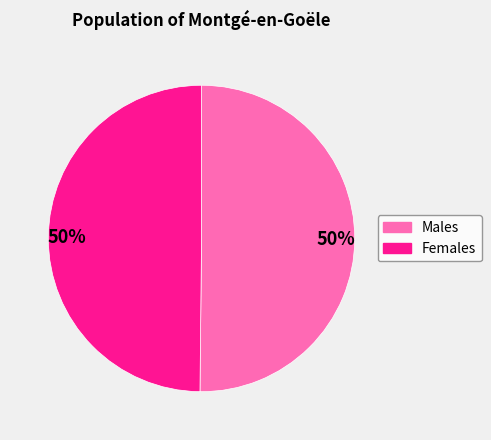

Approximately how many times larger is the value at Females compared to Males?

1.0